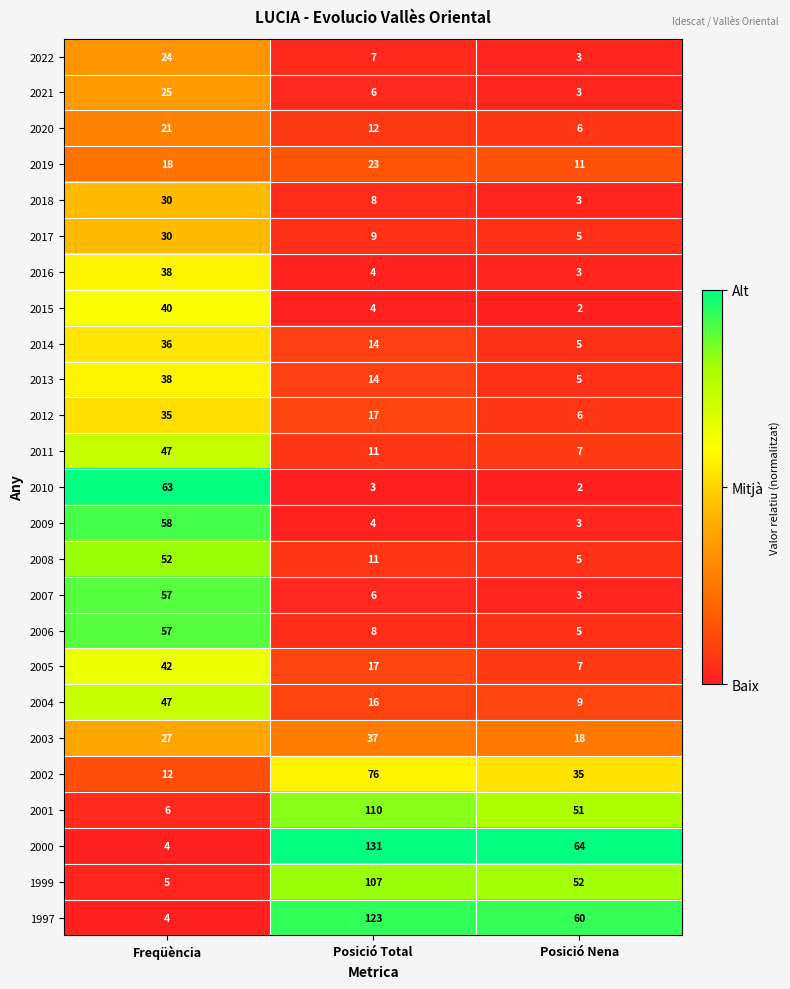

Between Freqüència and Posició Nena, which series saw the biggest shift?

2010